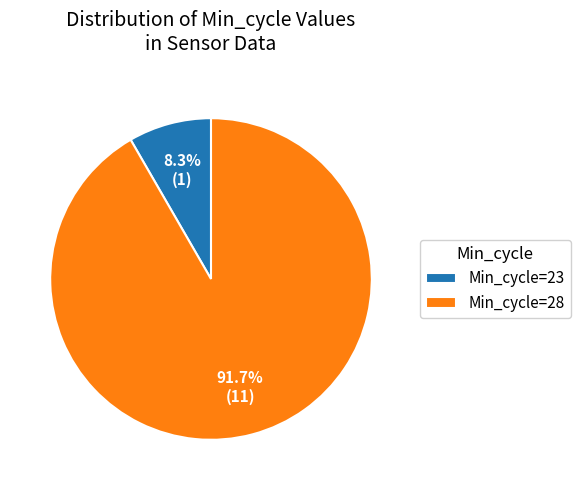

What is the total percentage of Min_cycle=28 and Min_cycle=23?

100.0%